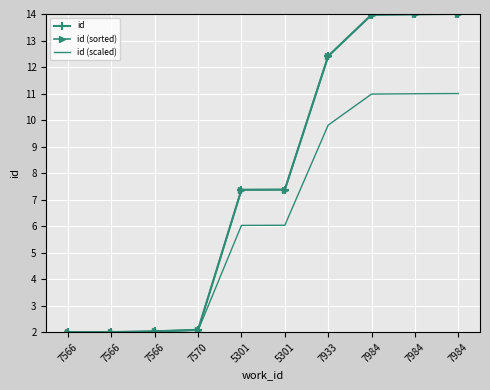

At which label is id (sorted) closest to 8?

5301